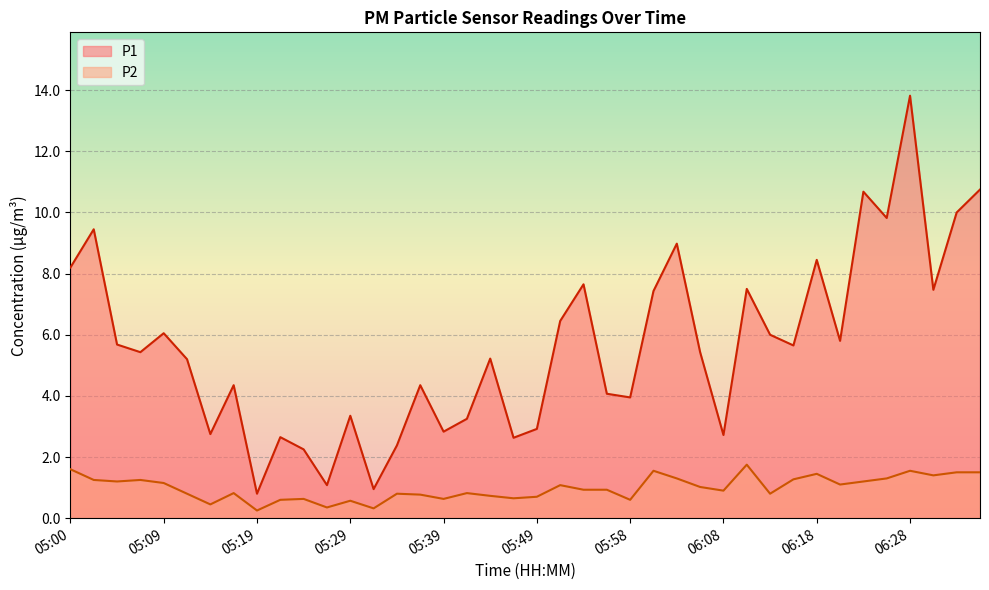

Rank the series at 06:35 from highest to lowest value.

P1, P2